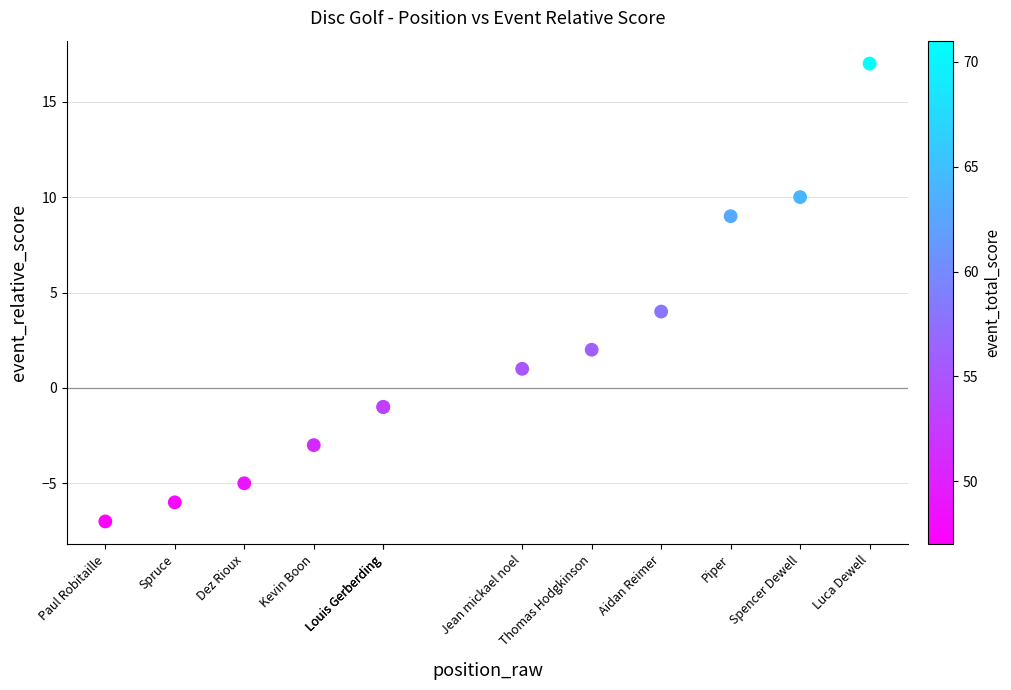

What Y value in the scatter plot is closest to 5?

4